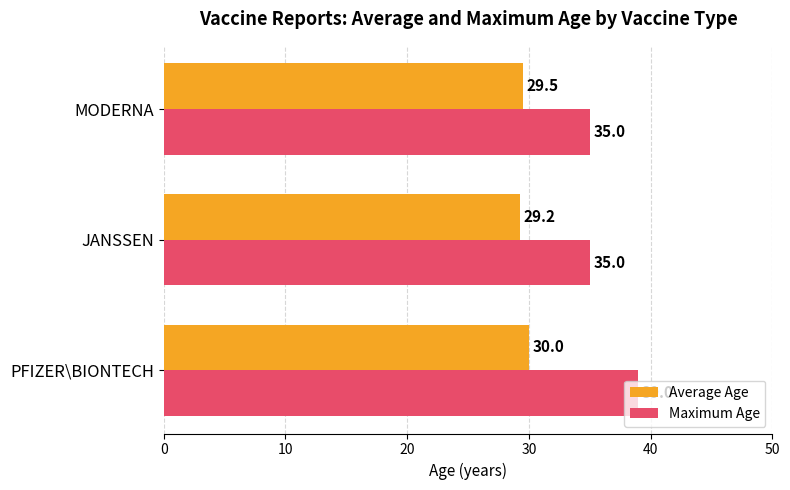

Rank the series by their average value, from highest to lowest.

Maximum Age, Average Age